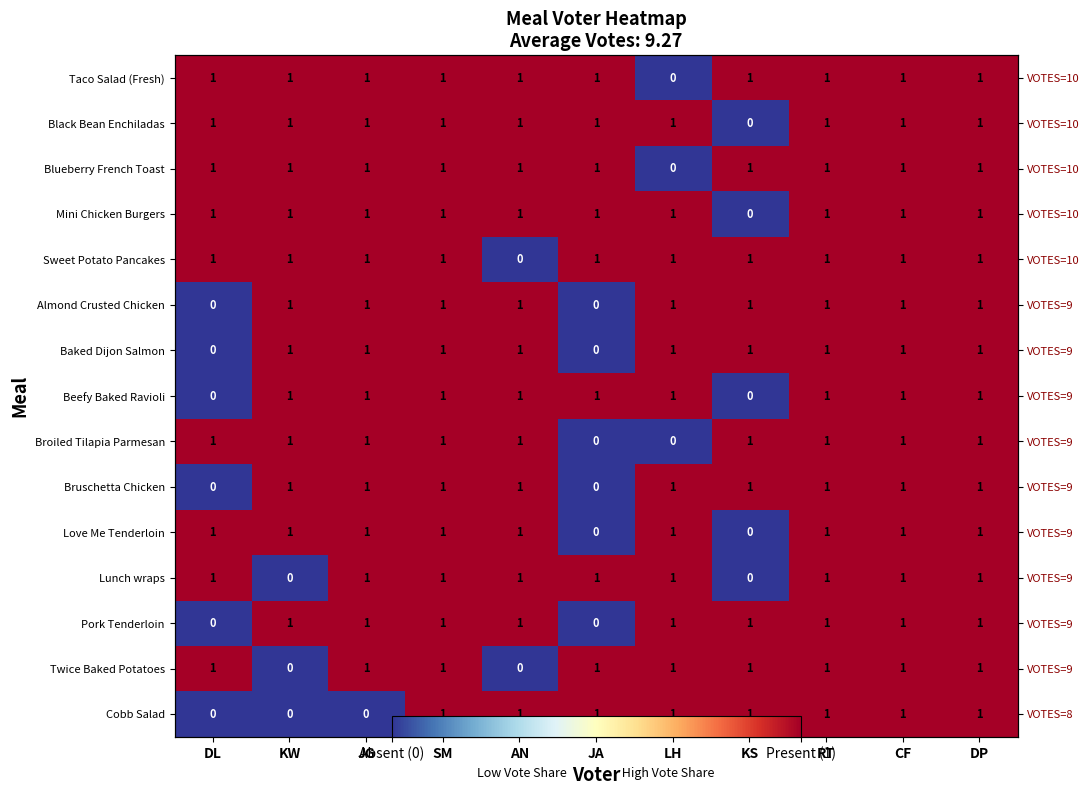

Which label corresponds to the smallest value in the chart?

LH